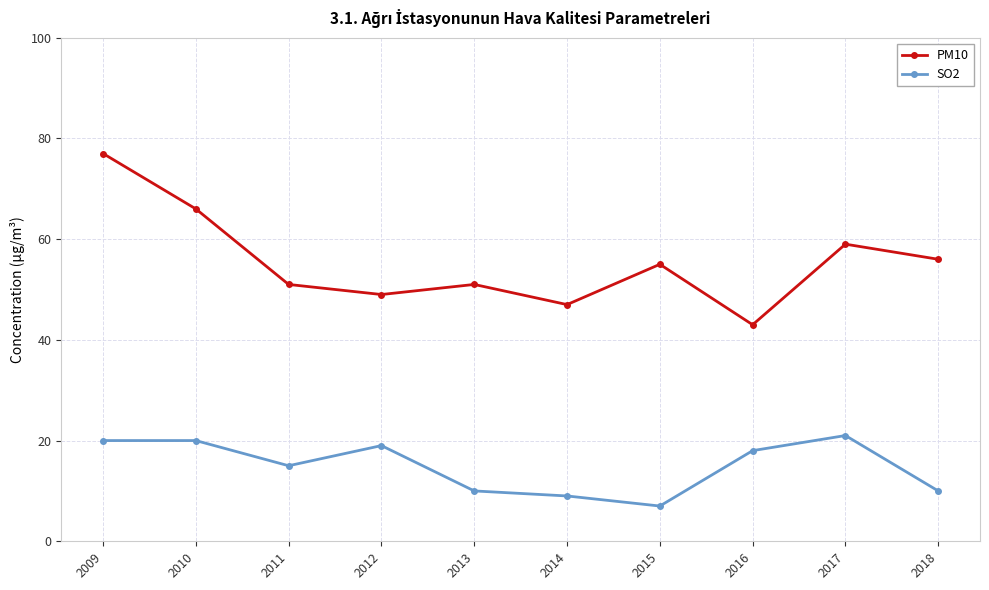

What is the total value across all series at 2017?

80